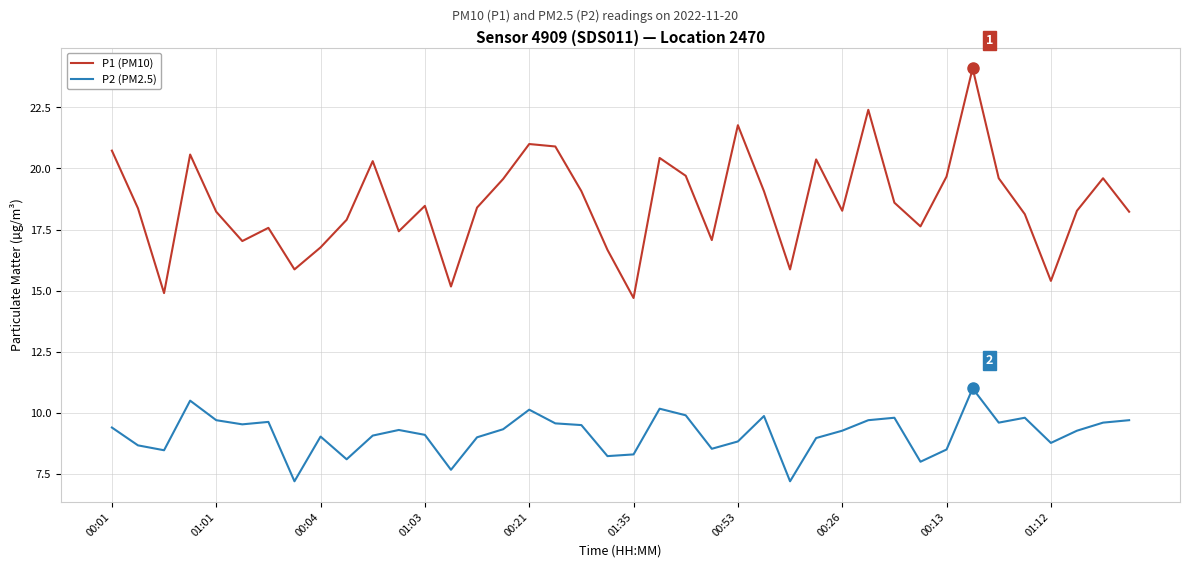

Which series has the largest range (max minus min)?

P1 (PM10)